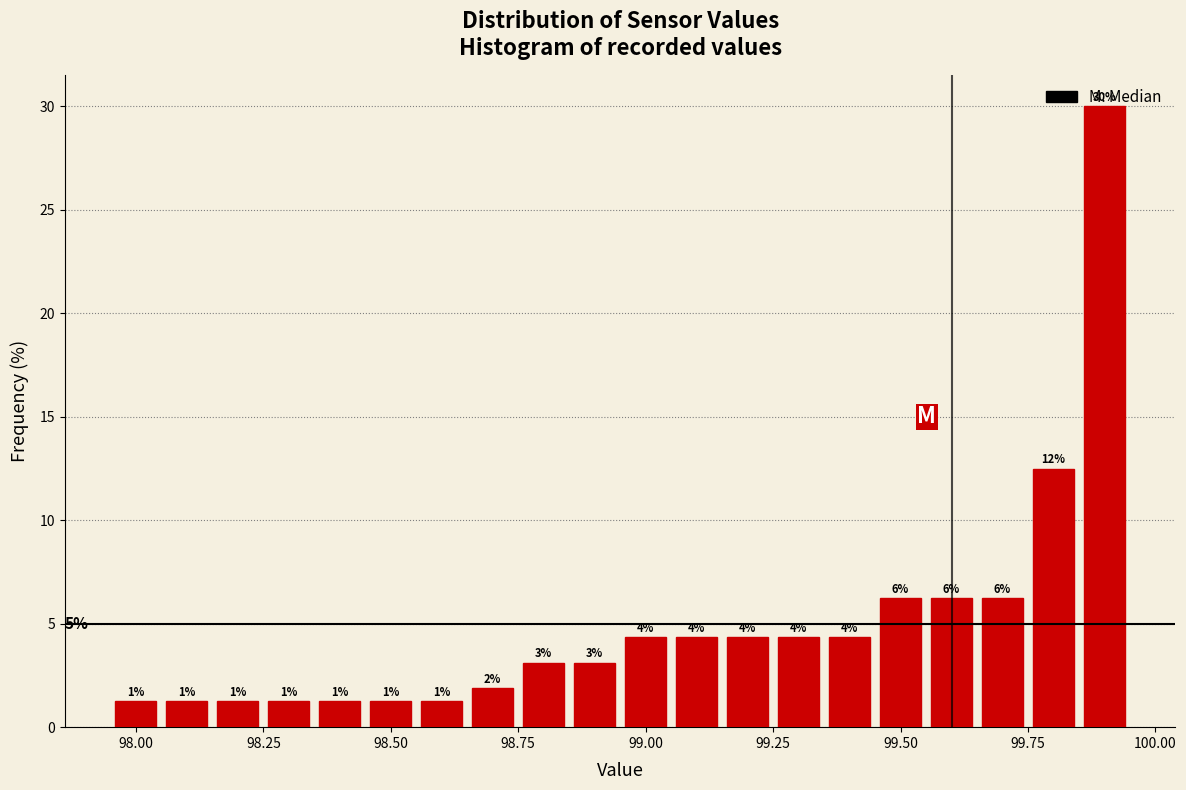

Around what value on the x-axis is the tallest bar? Give the approximate position of its centre, as read against the axis.

99.90